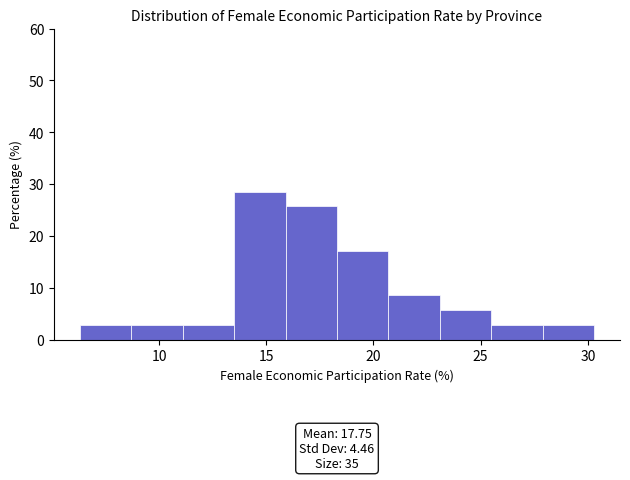

Which range on the x-axis has the tallest bar?

13.5 to 15.9